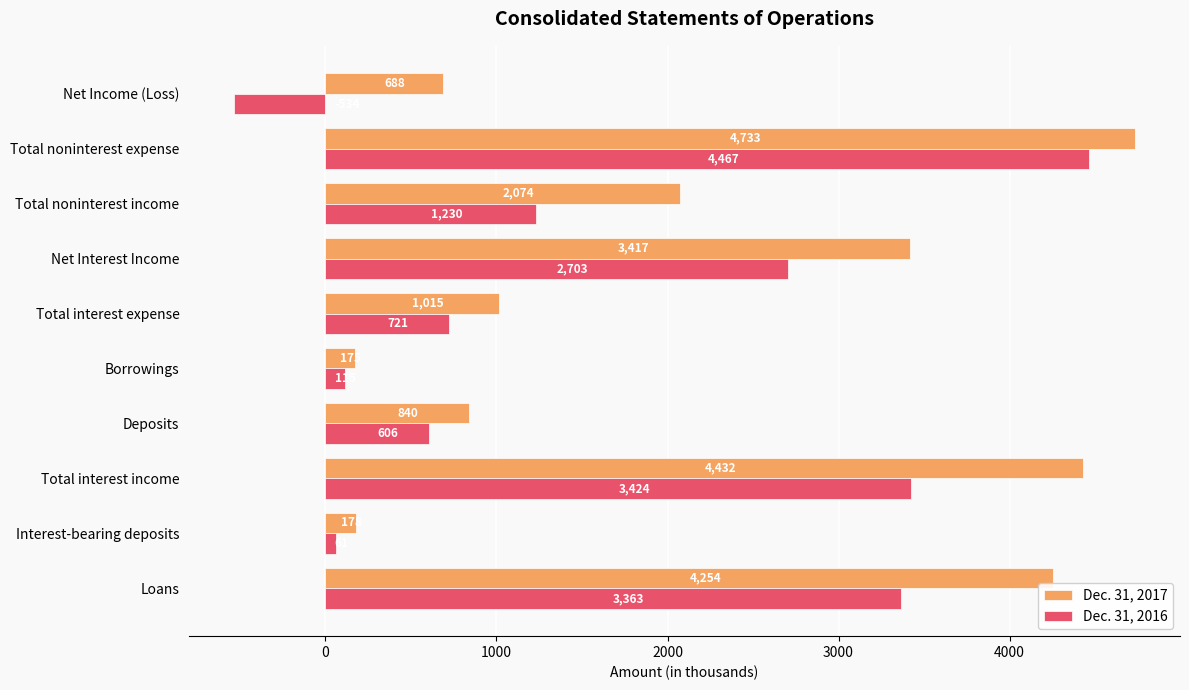

The Dec. 31, 2016 series shows 979 at Total interest expense. True or false?

False